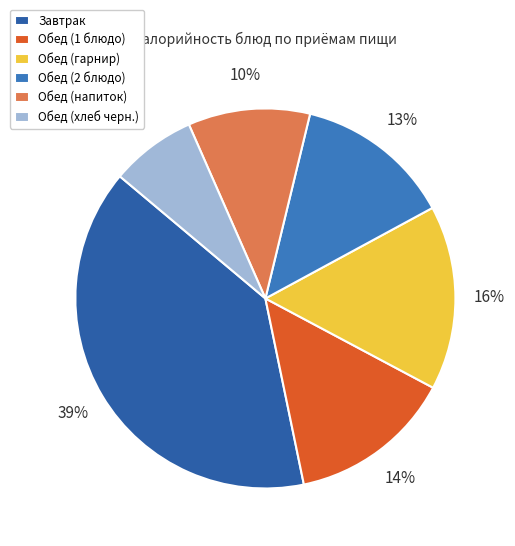

Does any single category account for the majority?

No